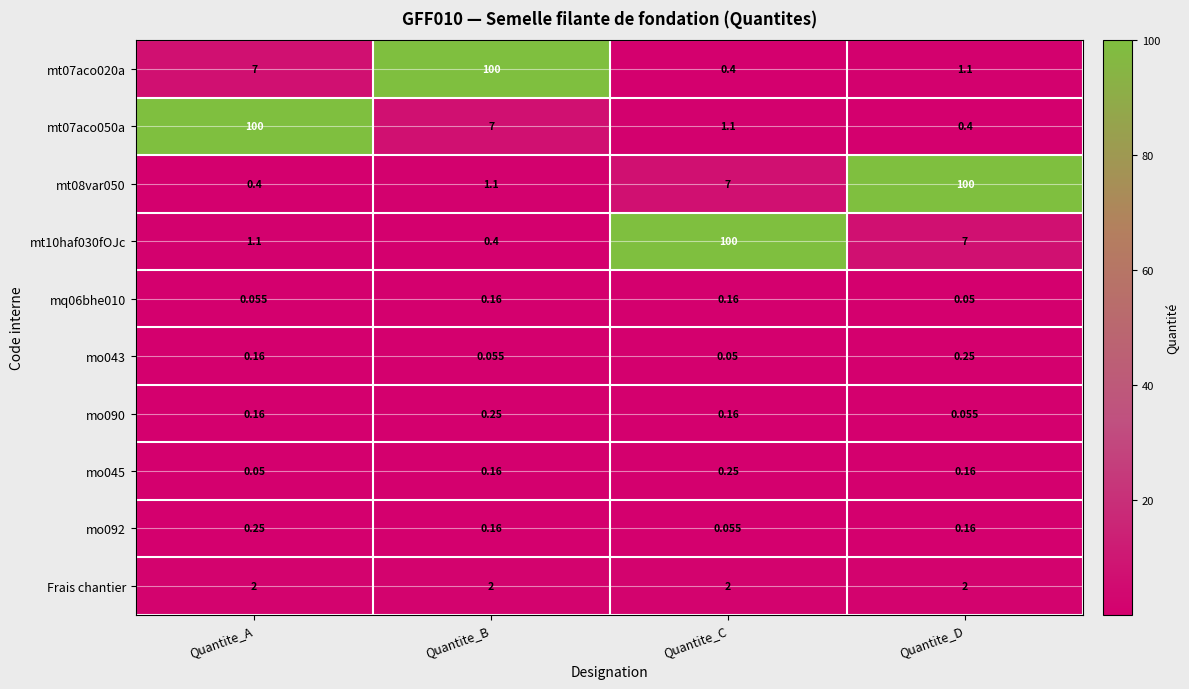

Which category has the highest value in the mt08var050 series?

Quantite_D